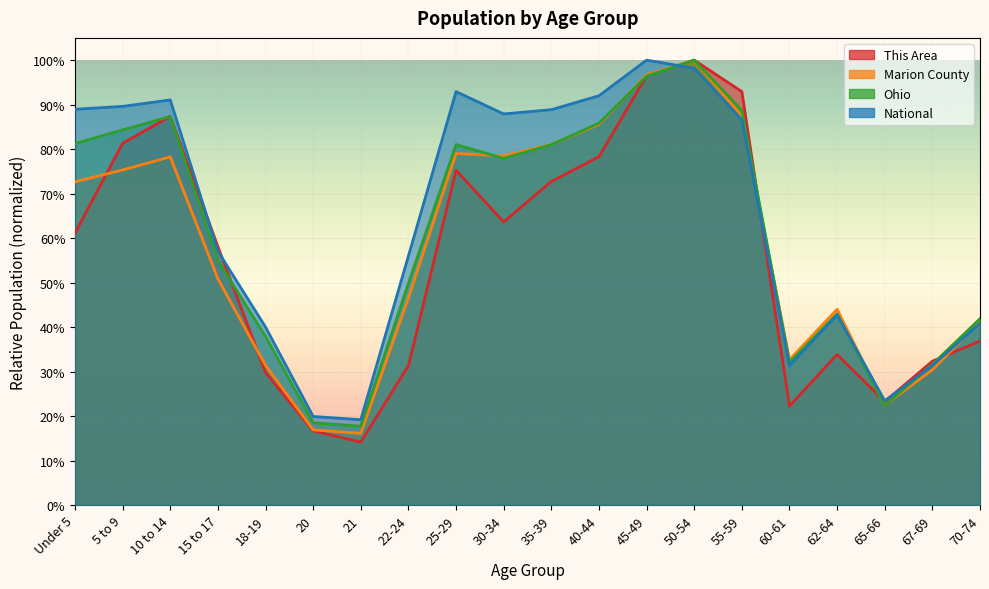

What are all the series names shown in the legend?

This Area, Marion County, Ohio, National